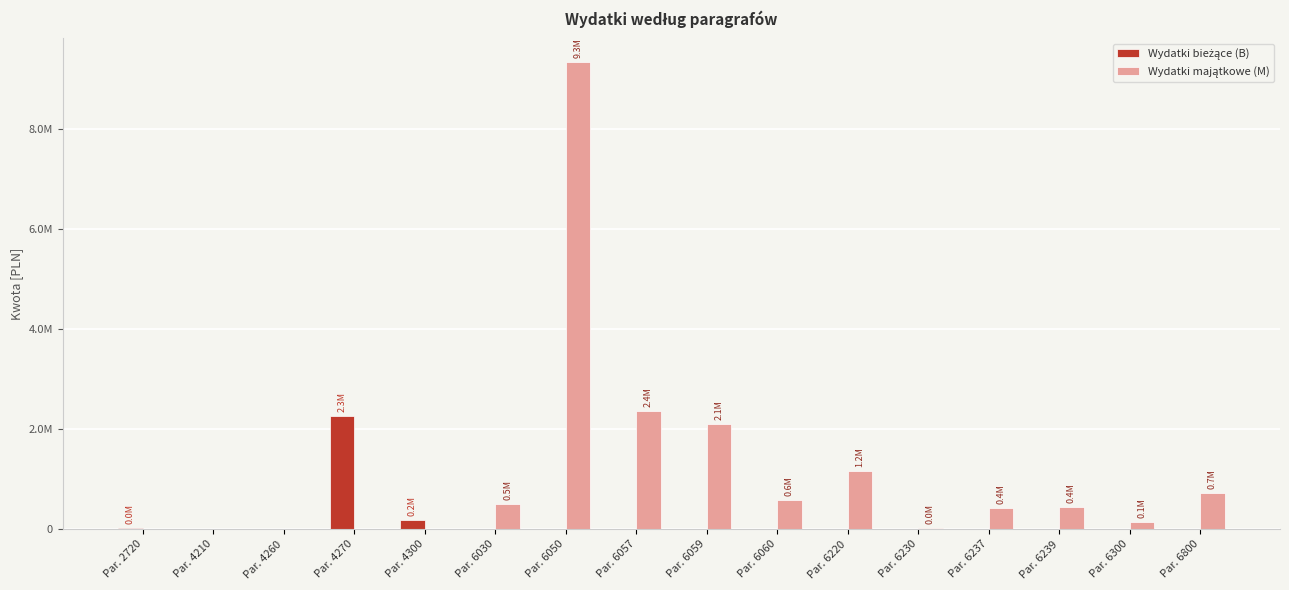

Is the value of Wydatki majątkowe (M) at Par. 6300 greater than the value of Wydatki bieżące (B) at Par. 6060?

Yes